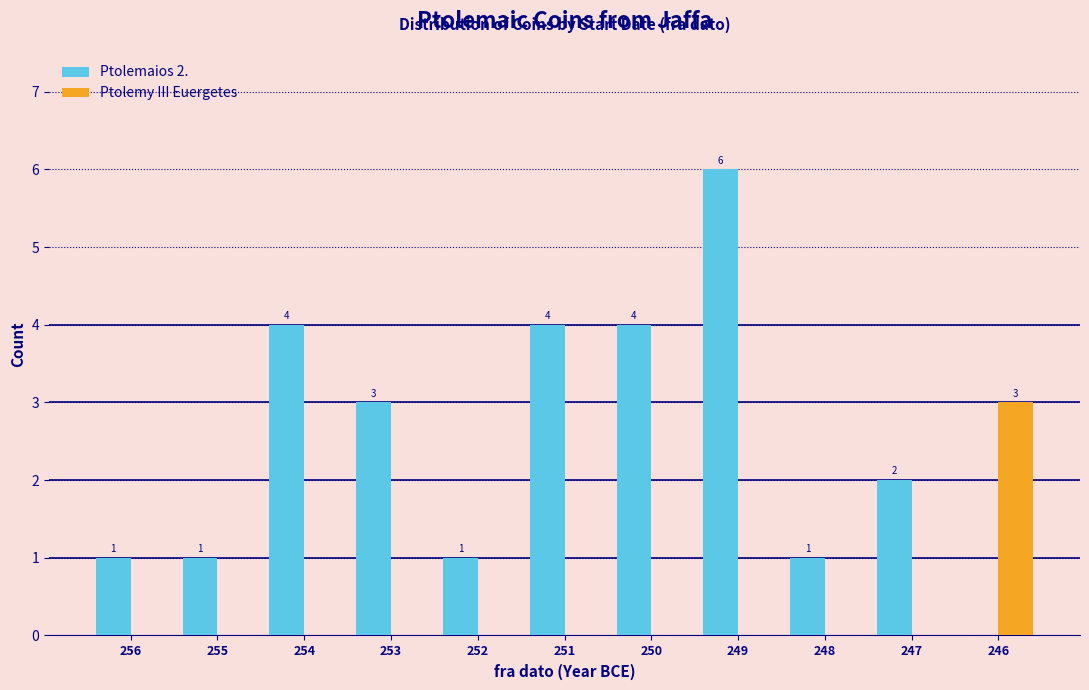

Reading right to left, what are all the values shown in this chart?

Ptolemaios 2.: 246=0	247=2	248=1	249=6	250=4	251=4	252=1	253=3	254=4	255=1	256=1
Ptolemy III Euergetes: 246=3	247=0	248=0	249=0	250=0	251=0	252=0	253=0	254=0	255=0	256=0